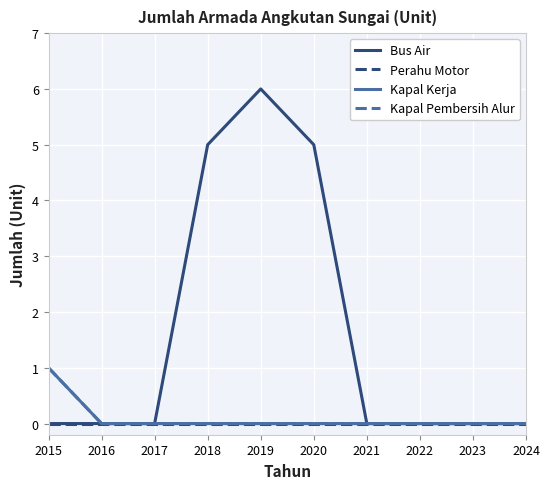

Is it true that Kapal Pembersih Alur equals 0 at 2019?

True